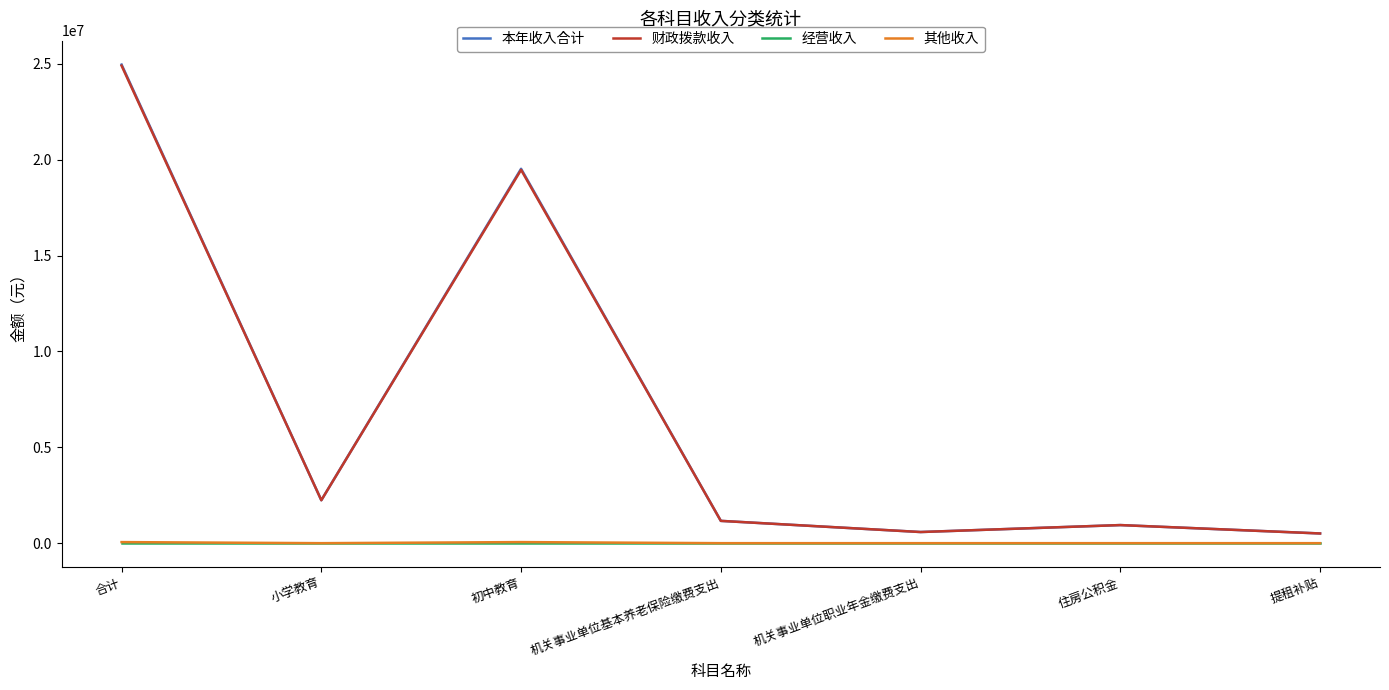

Does the chart have visible grid lines?

No